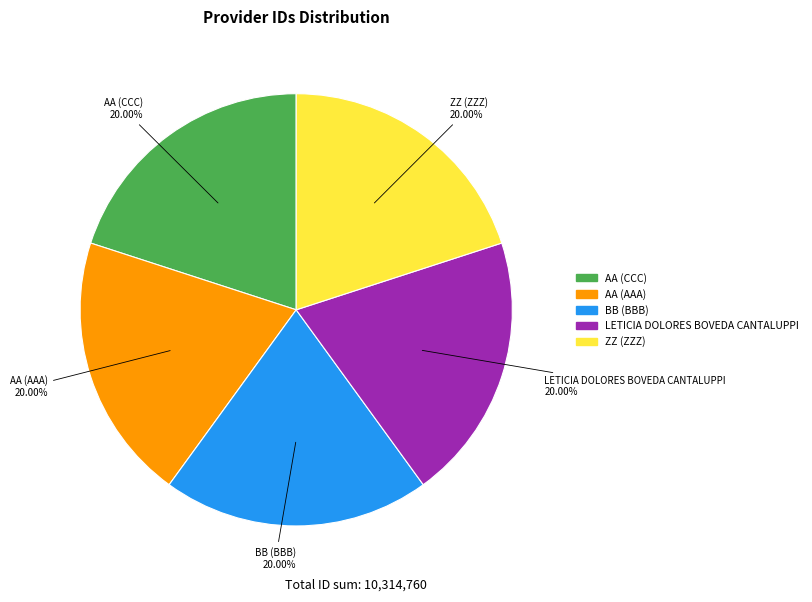

Is there any slice that represents more than half of the pie?

No